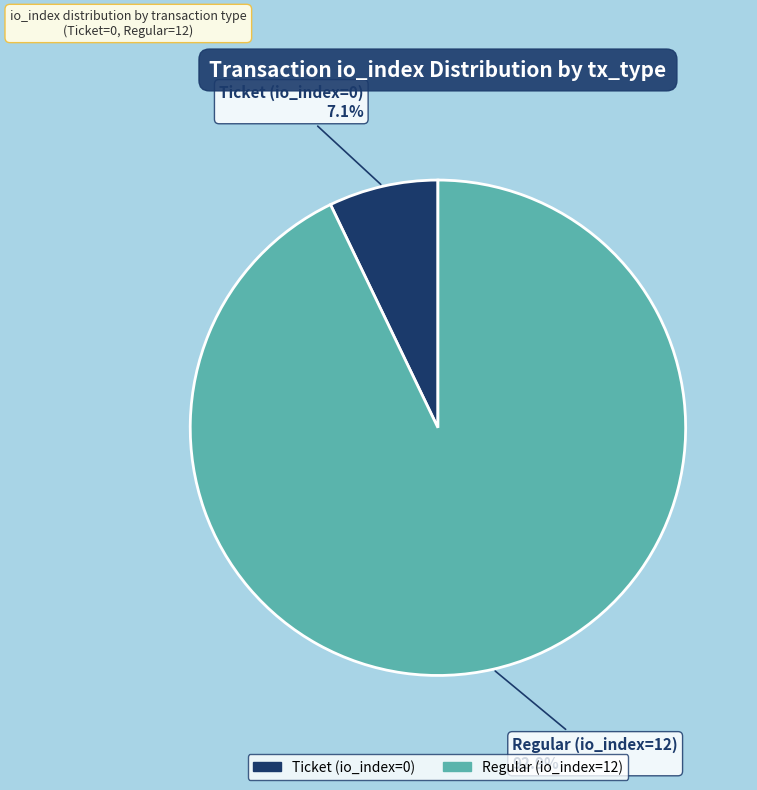

Is there any slice that represents more than half of the pie?

Yes